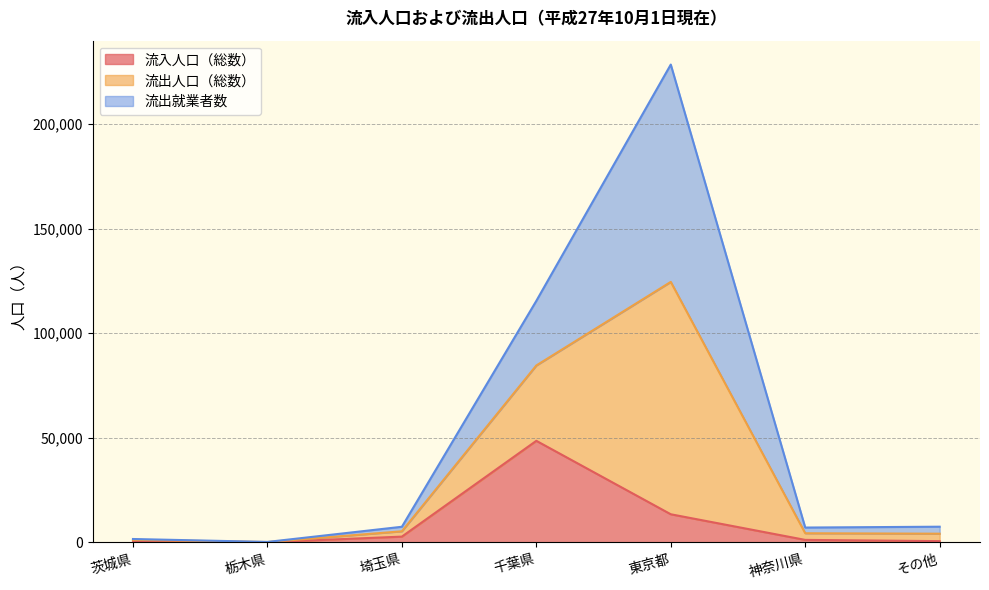

Rank the categories by 流入人口（総数） value from lowest to highest.

栃木県, その他, 茨城県, 神奈川県, 埼玉県, 東京都, 千葉県